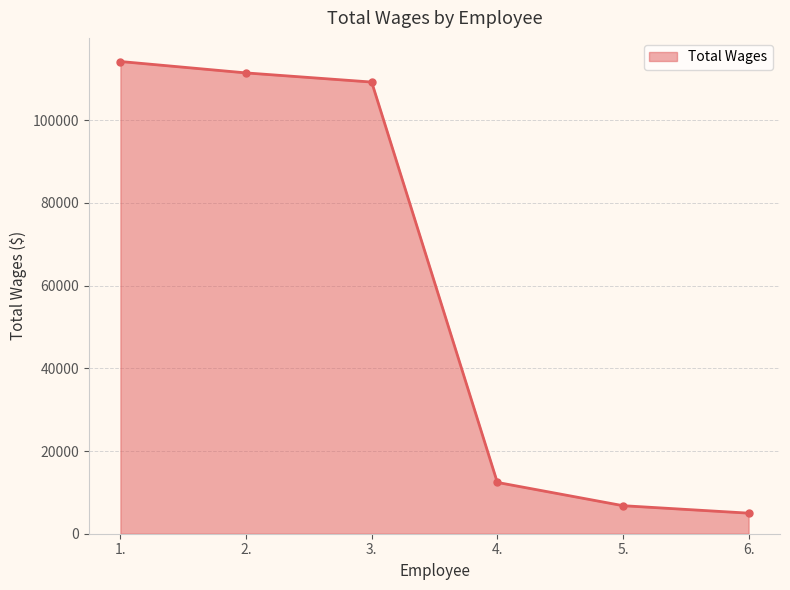

True or false: the data has more than 1 interior local peaks.

False